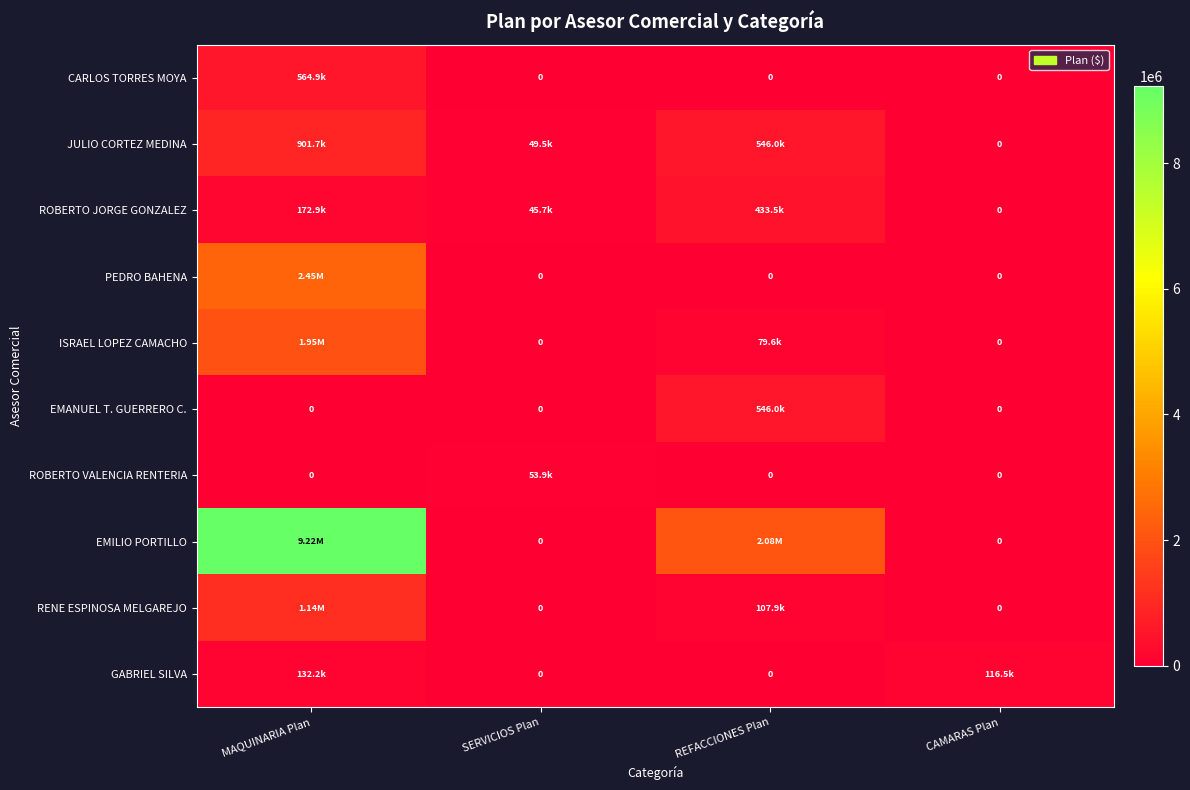

Between MAQUINARIA Plan and CAMARAS Plan, which is larger?

MAQUINARIA Plan